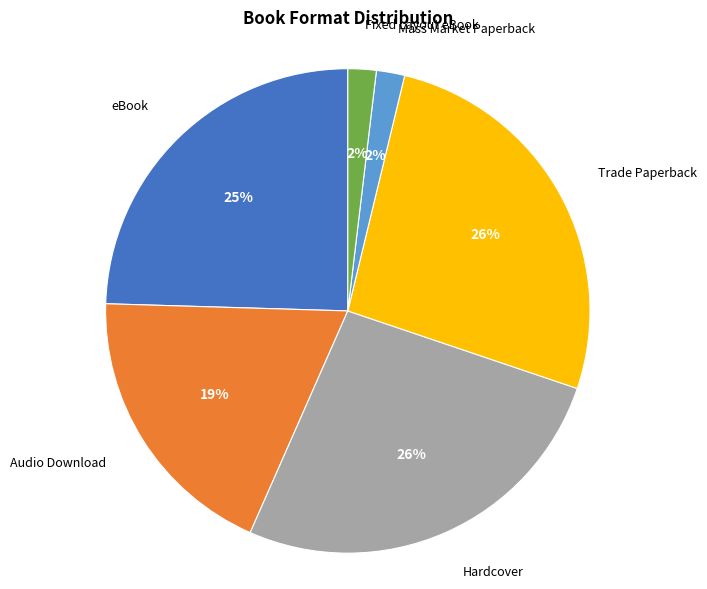

True or false: Audio Download accounts for 28% of the total.

False